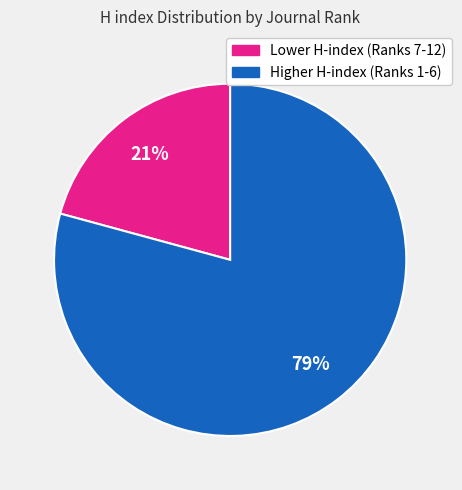

Is there a majority slice in this chart?

Yes